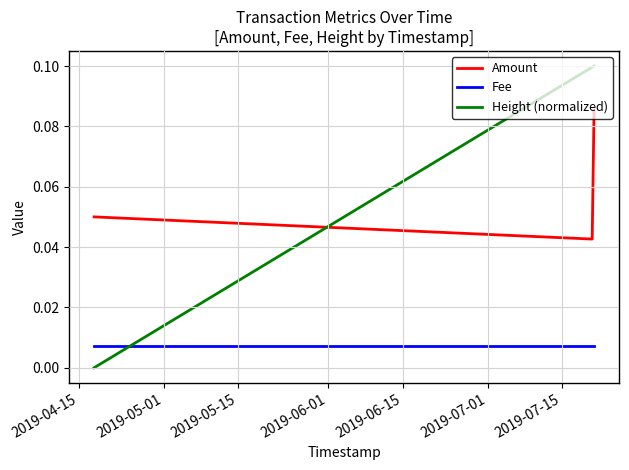

What are all the series names shown in the legend?

Amount, Fee, Height (normalized)